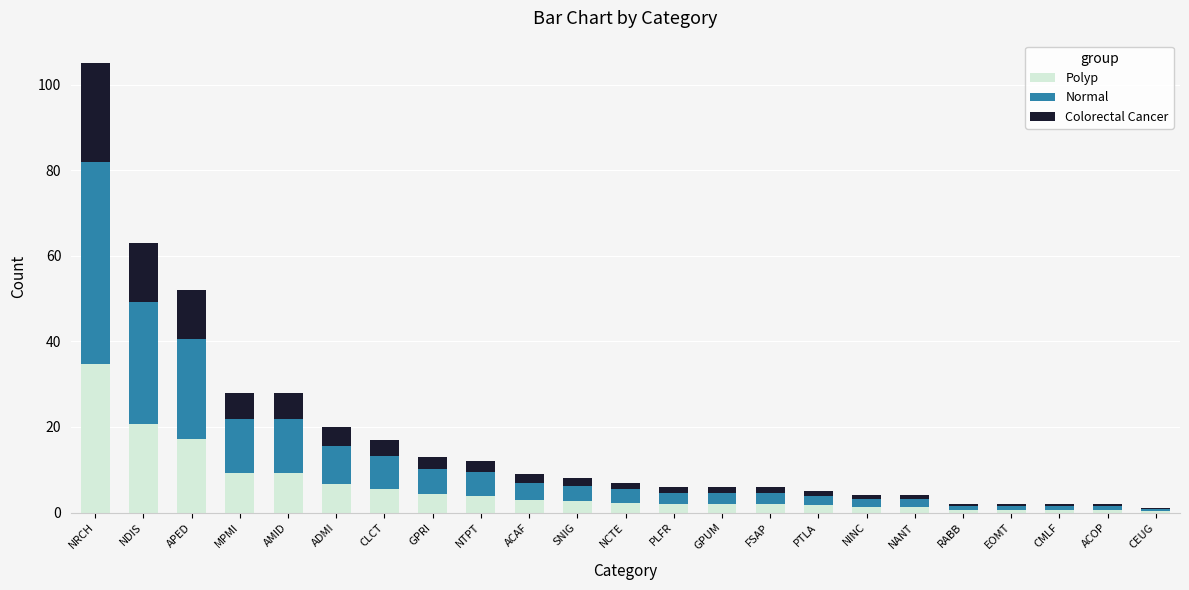

True or false: Polyp has a value of 5.6 at CLCT.

True